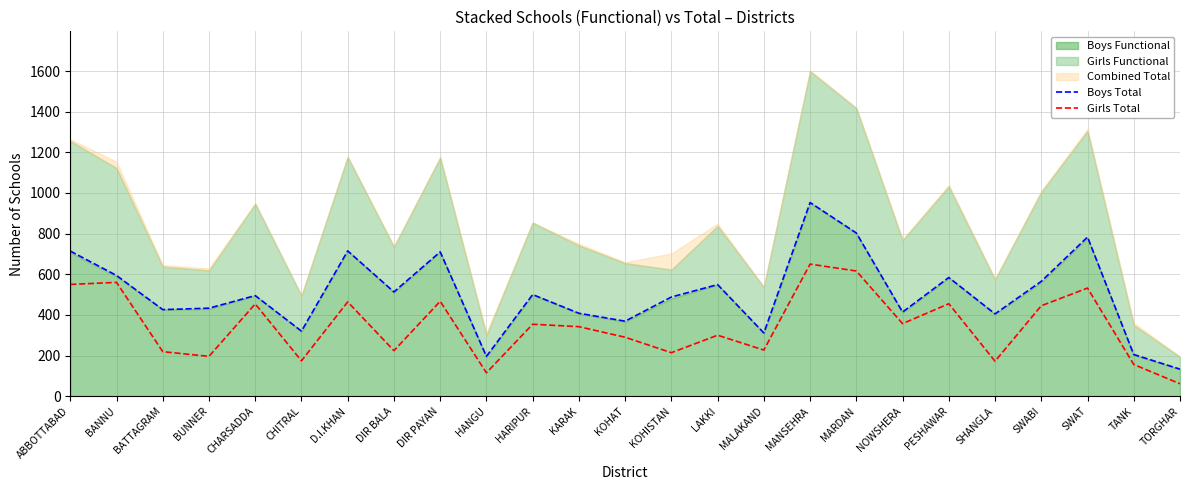

How many lines are shown in the chart?

2